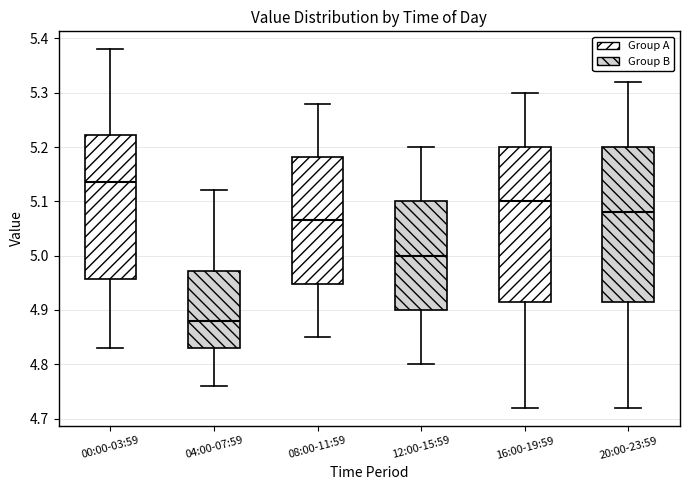

Where is the upper edge of the box for 04:00-07:59 on the y-axis? The values are not printed on the chart, so give them approximately, as read against the axis.

4.97